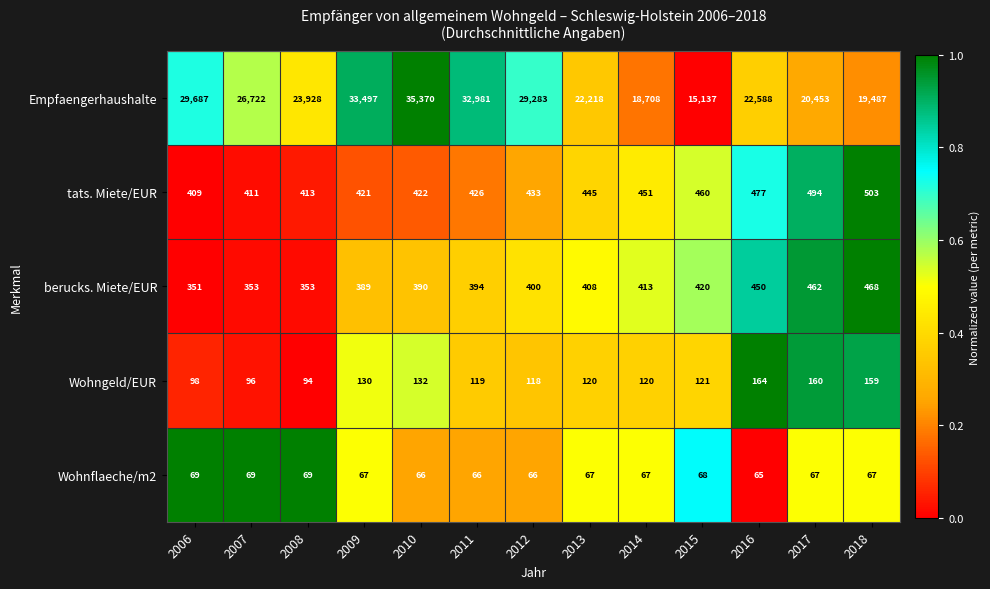

How many categories are shown in the chart?

13